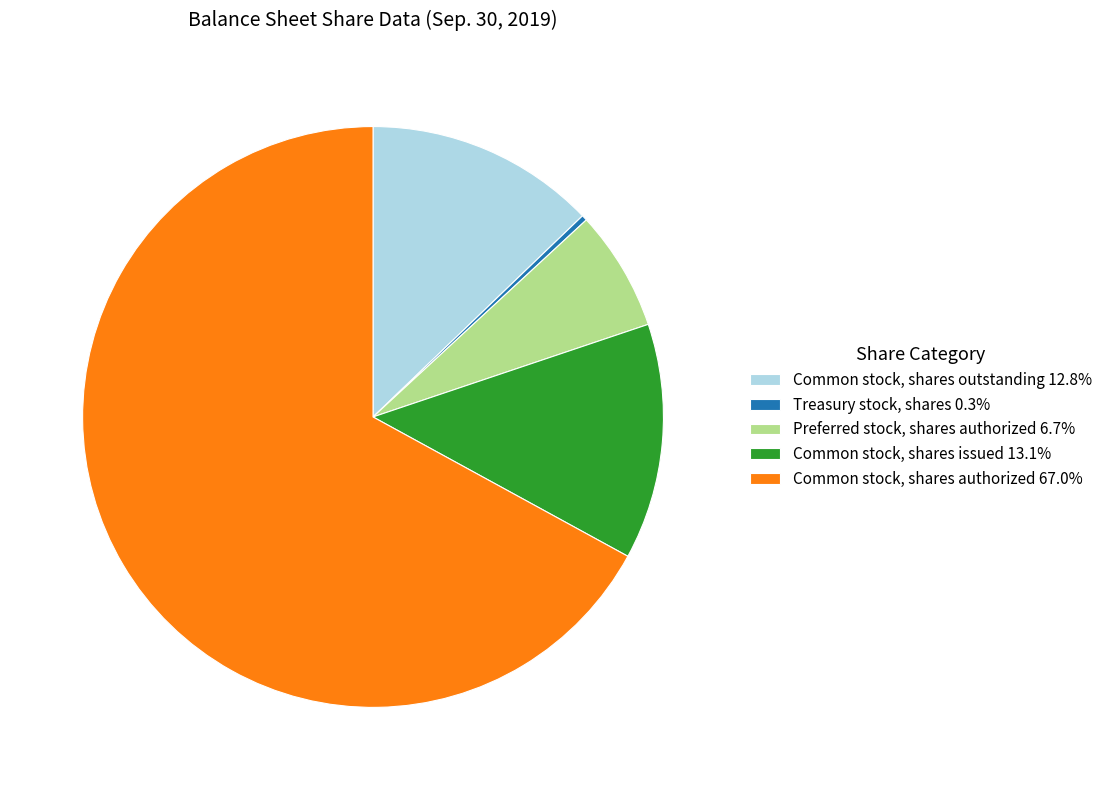

Does Treasury stock, shares 0.3% account for over 50% of the chart?

No